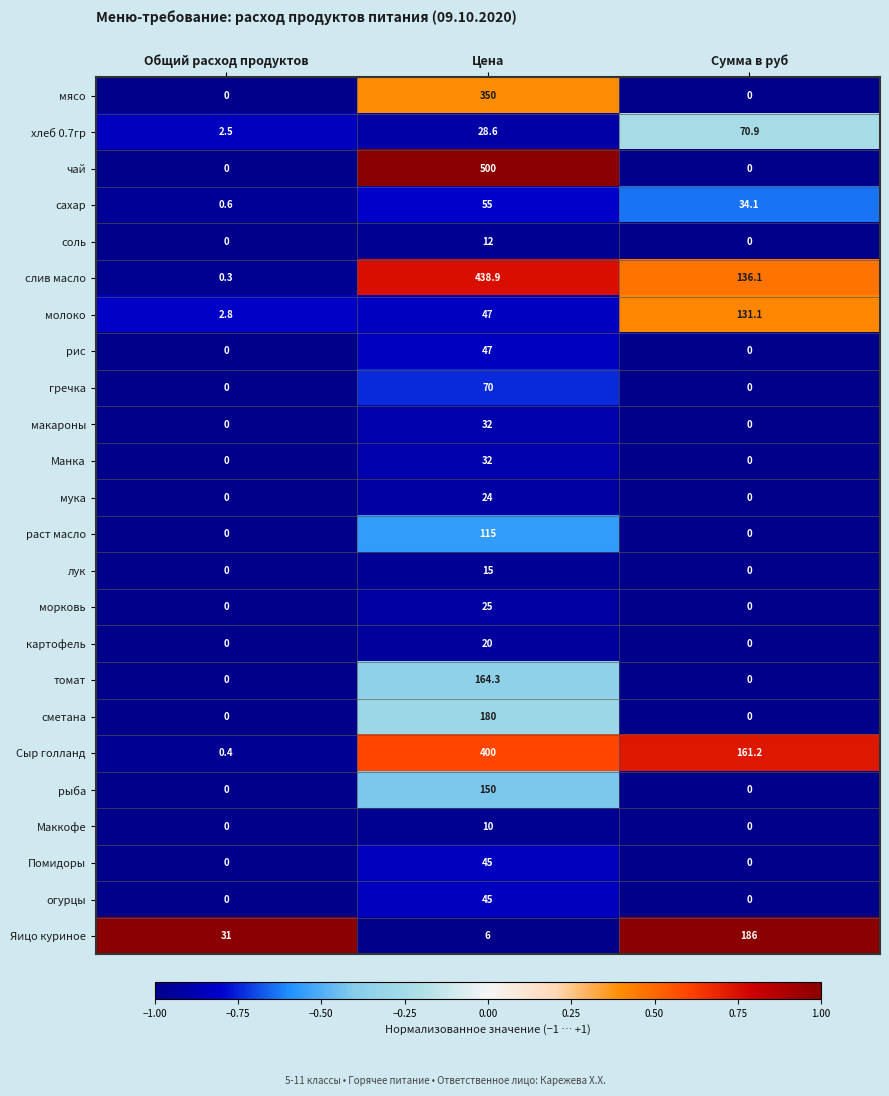

Which series has the largest range (max minus min)?

чай